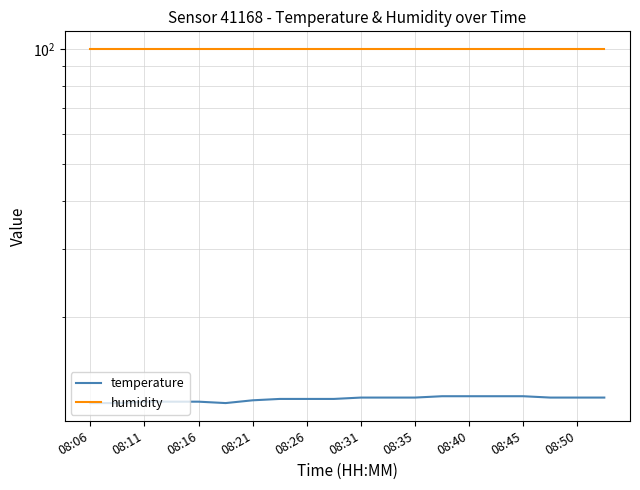

How many data points in temperature are less than 12?

3